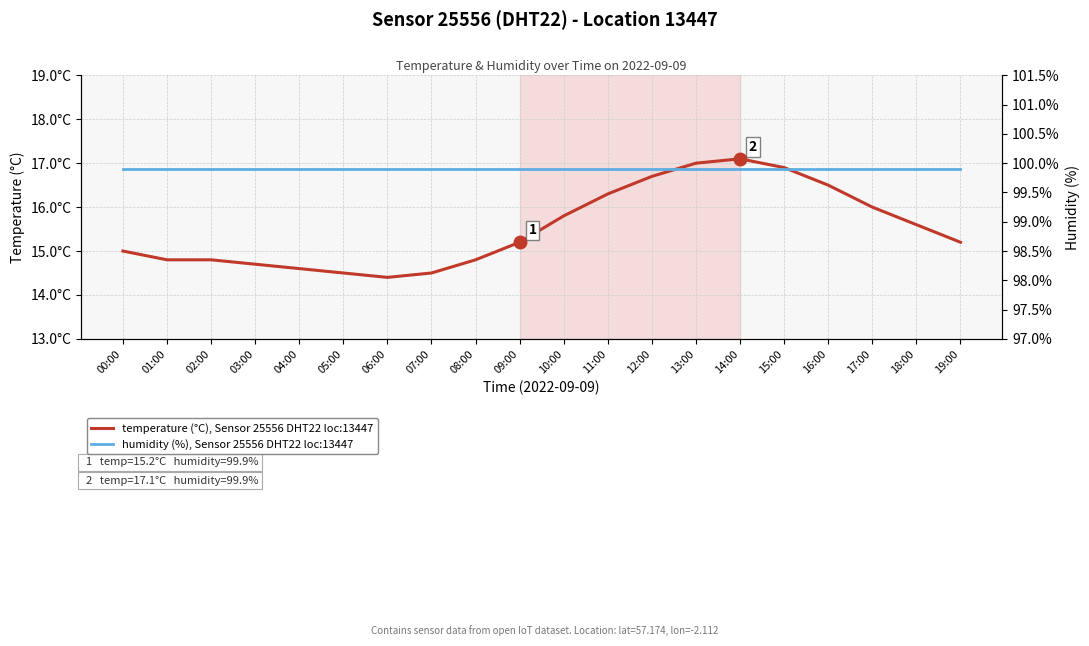

Is this an area chart (filled region under the line)?

No